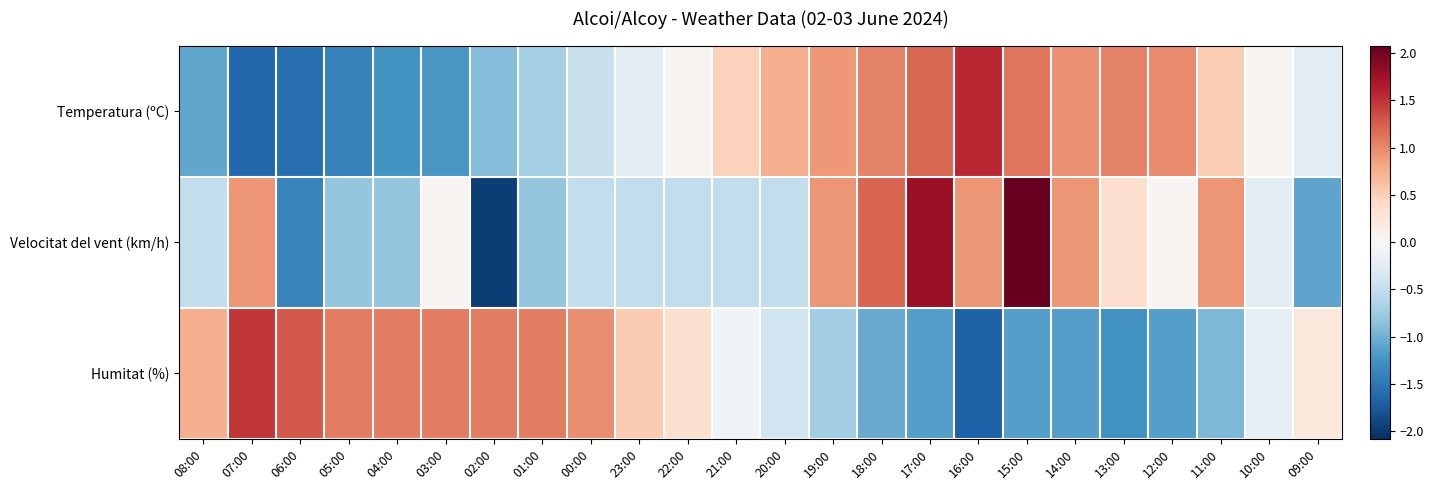

At which category is the sum across all series the highest?

15:00